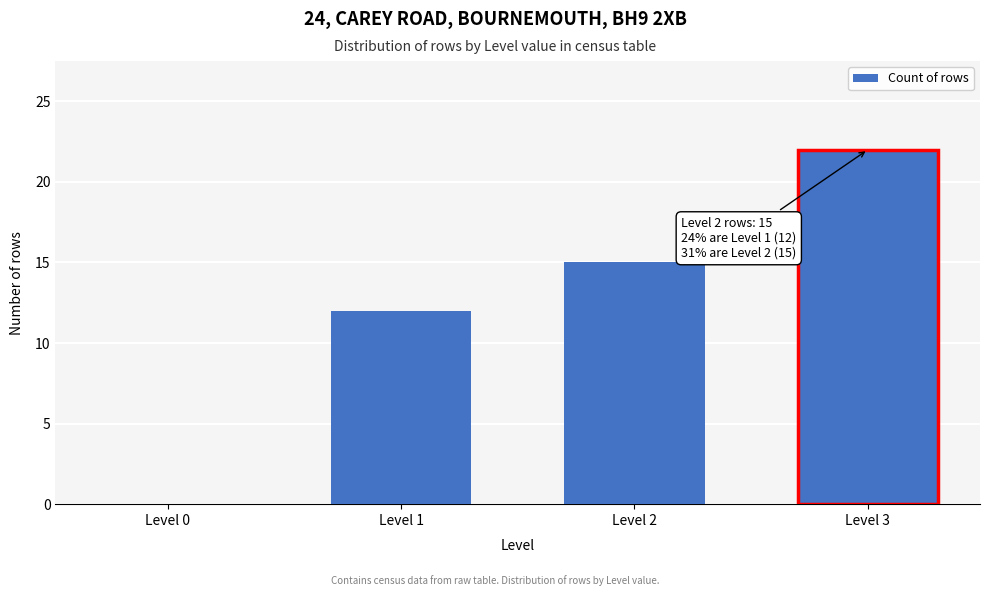

Reading left to right, list all the values displayed in this chart.

Level 0=0	Level 1=12	Level 2=15	Level 3=22